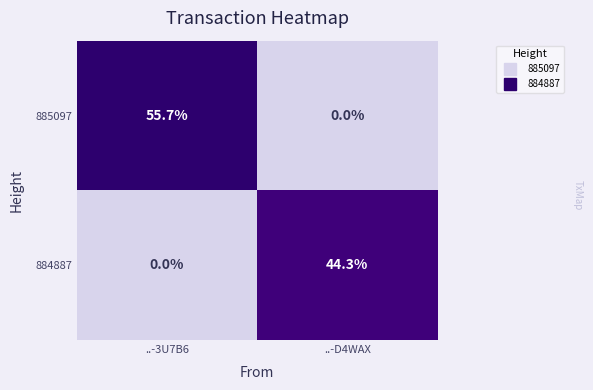

How many data points in 884887 are above 44?

1